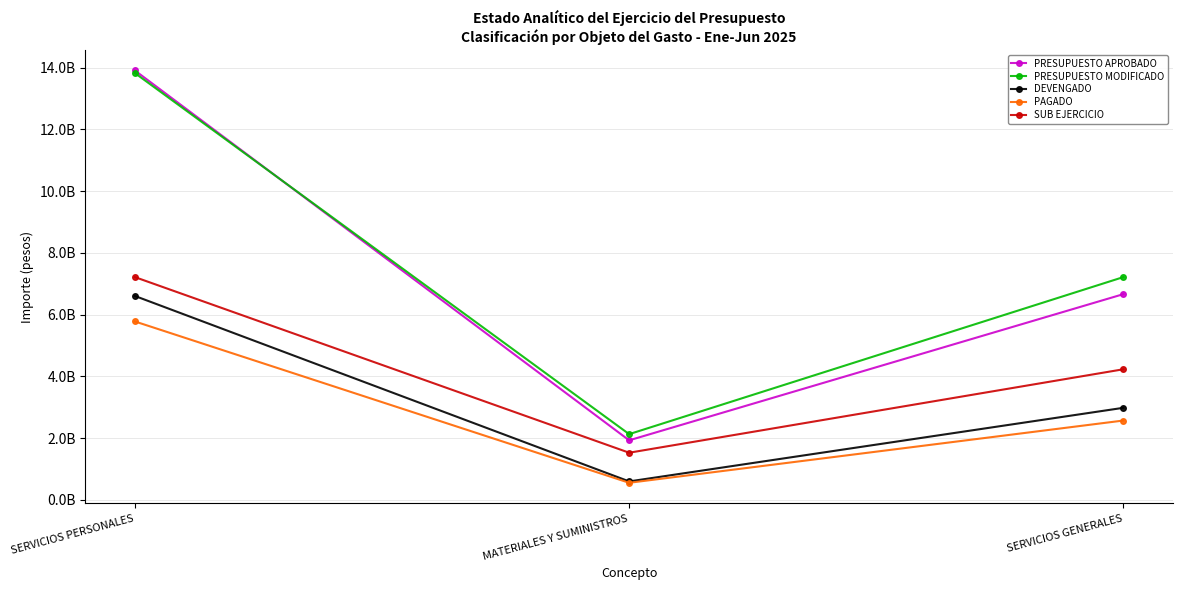

At which label is SUB EJERCICIO closest to 4372855478?

SERVICIOS GENERALES